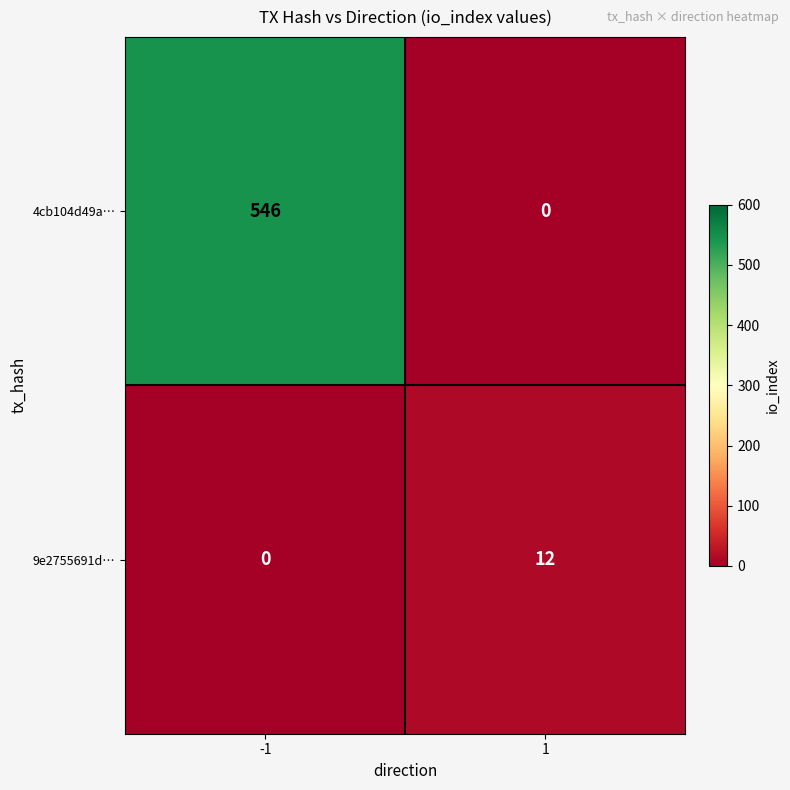

How many positive values does the 4cb104d49a… series have?

1